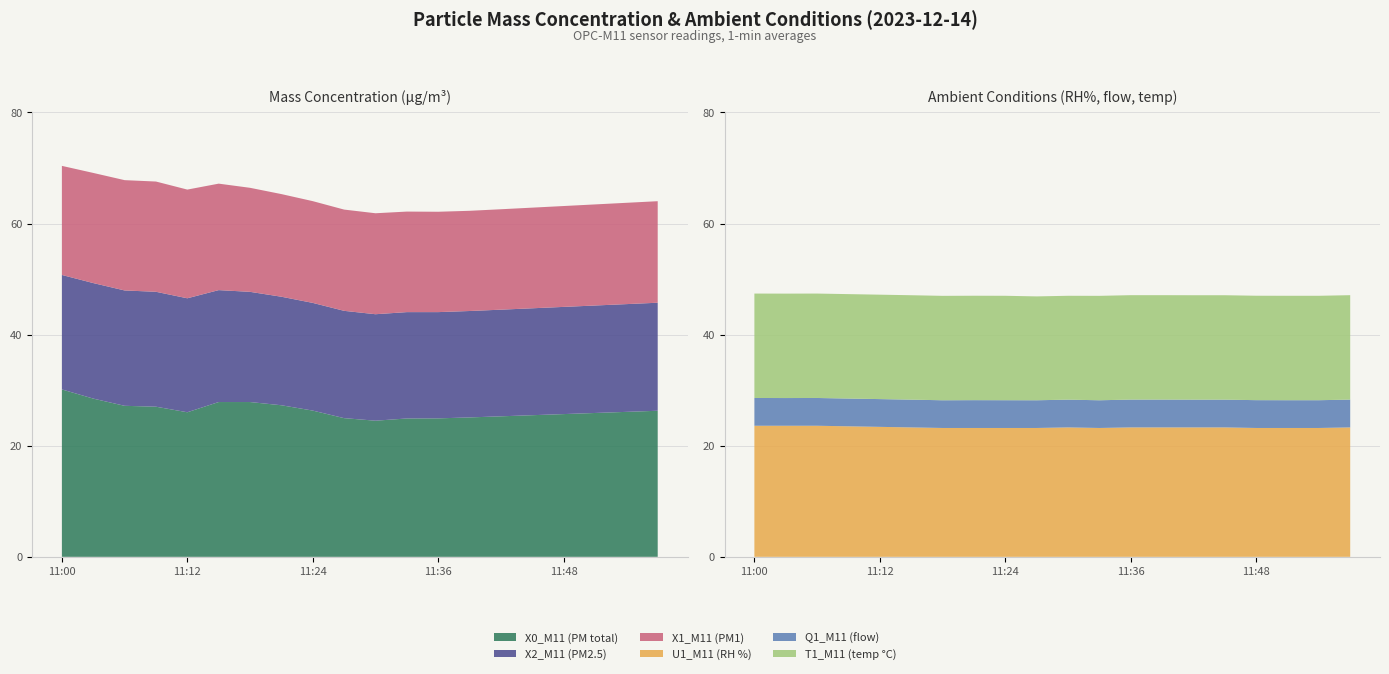

Reading right to left, transcribe all the data shown in this chart.

X0_M11 (PM total): 26.3	26.1	25.9	25.7	25.5	25.3	25.1	24.9	24.9	24.5	25.0	26.3	27.3	27.9	27.9	26.0	27.0	27.2	28.5	30.1
X2_M11 (PM2.5): 19.4	19.4	19.4	19.3	19.2	19.2	19.2	19.1	19.1	19.2	19.3	19.4	19.5	19.8	20.1	20.5	20.7	20.8	20.8	20.6
X1_M11 (PM1): 18.3	18.2	18.2	18.2	18.1	18.1	18.0	18.1	18.1	18.2	18.2	18.3	18.5	18.7	19.2	19.6	19.9	19.9	19.8	19.6
U1_M11 (RH %): 23.3	23.2	23.2	23.2	23.3	23.3	23.3	23.3	23.2	23.3	23.2	23.2	23.2	23.2	23.3	23.4	23.5	23.6	23.6	23.6
Q1_M11 (flow): 5.0	5.0	5.0	5.0	5.0	5.0	5.0	5.0	5.0	5.0	5.0	5.0	5.0	5.0	5.0	5.0	5.0	5.0	5.0	5.0
T1_M11 (temp °C): 18.8	18.8	18.8	18.8	18.8	18.8	18.8	18.8	18.8	18.7	18.7	18.8	18.8	18.8	18.8	18.8	18.8	18.8	18.8	18.8